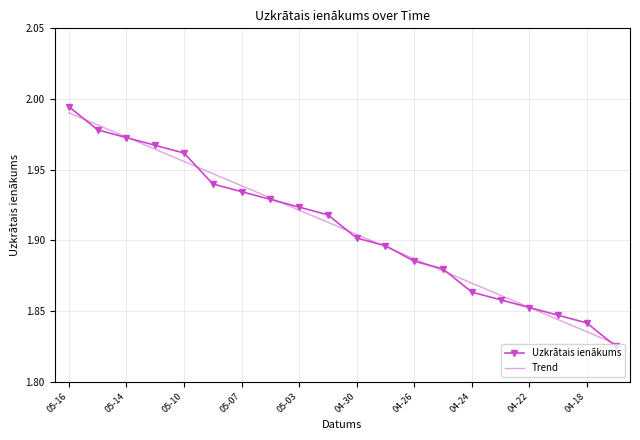

Which series has the largest range (max minus min)?

Uzkrātais ienākums